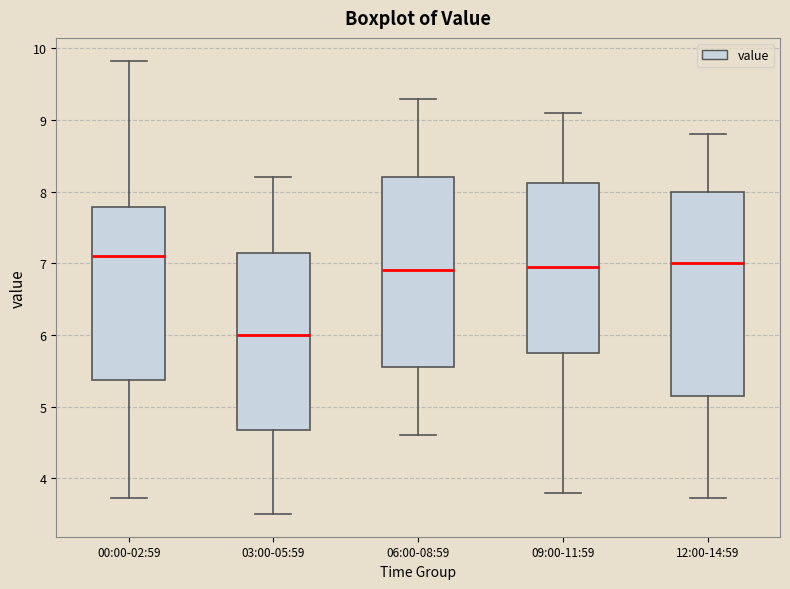

Reading left to right, read every box against the y-axis: the position of its median line, the range the box covers, and the ends of its whiskers. The values are not printed on the chart, so give them approximately, as read against the axis.

00:00-02:59: median 7.1, box 5.4 to 7.8, whiskers 3.7 to 9.8
03:00-05:59: median 6.0, box 4.7 to 7.2, whiskers 3.5 to 8.2
06:00-08:59: median 6.9, box 5.6 to 8.2, whiskers 4.6 to 9.3
09:00-11:59: median 7.0, box 5.8 to 8.1, whiskers 3.8 to 9.1
12:00-14:59: median 7.0, box 5.2 to 8.0, whiskers 3.7 to 8.8